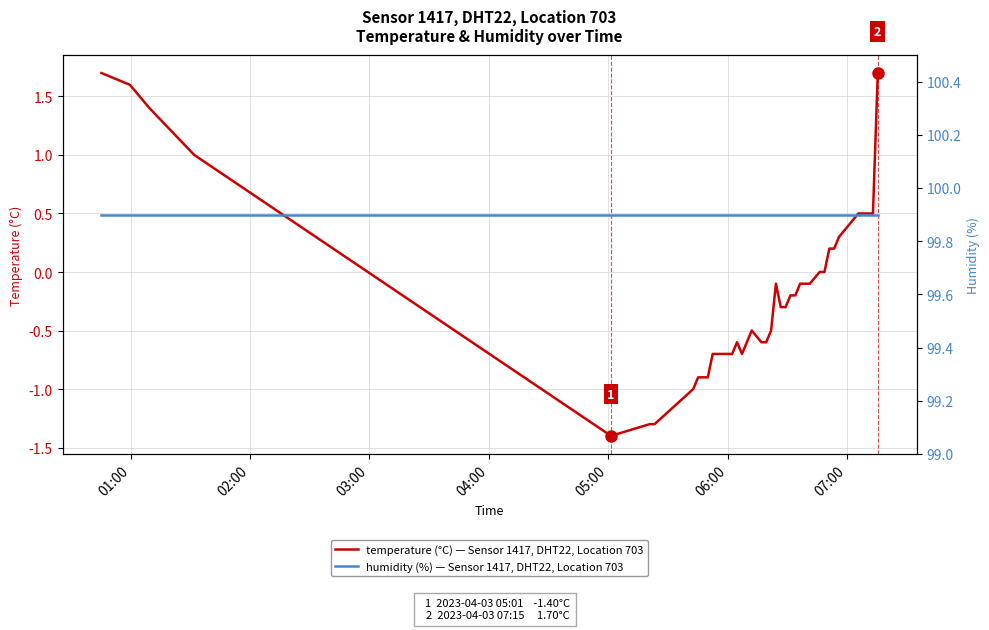

Rank the series by their maximum value, from highest to lowest.

humidity (%) — Sensor 1417, DHT22, Location 703, temperature (°C) — Sensor 1417, DHT22, Location 703